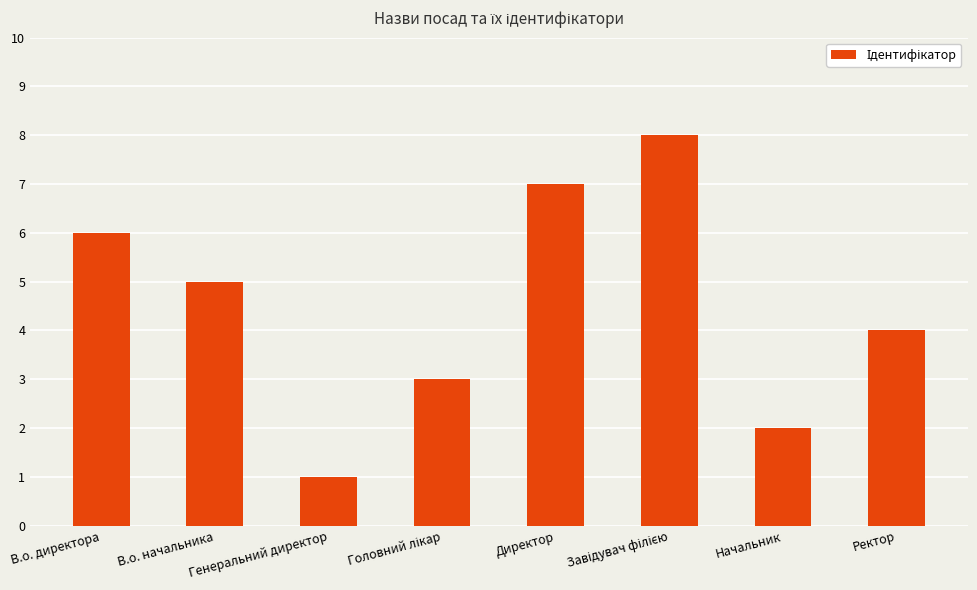

What is the value of the 1st bar from the left?

6